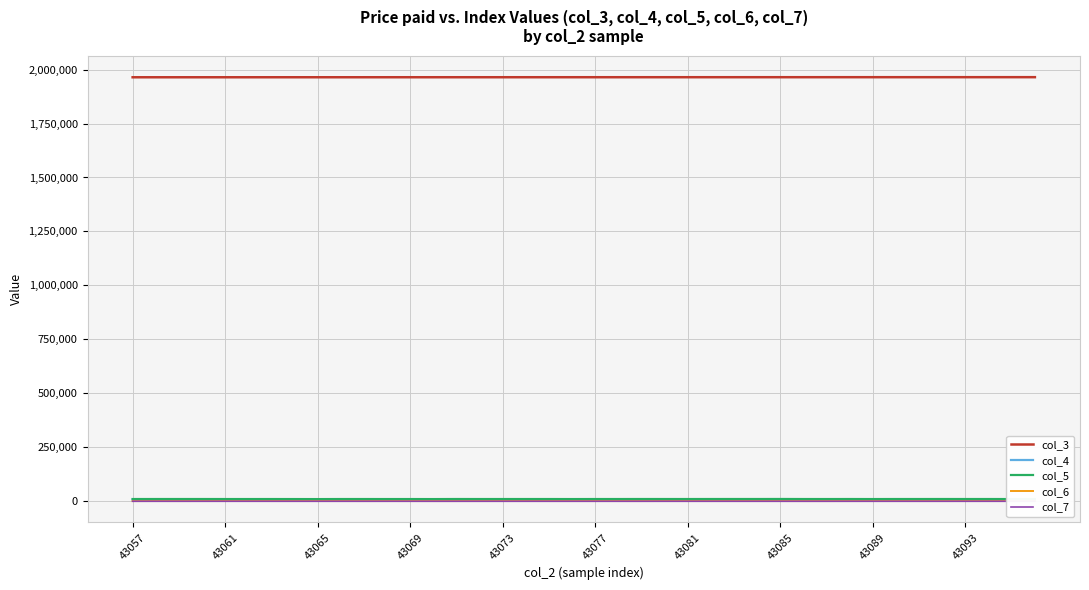

True or false: col_4 and col_3 cross at least once.

False